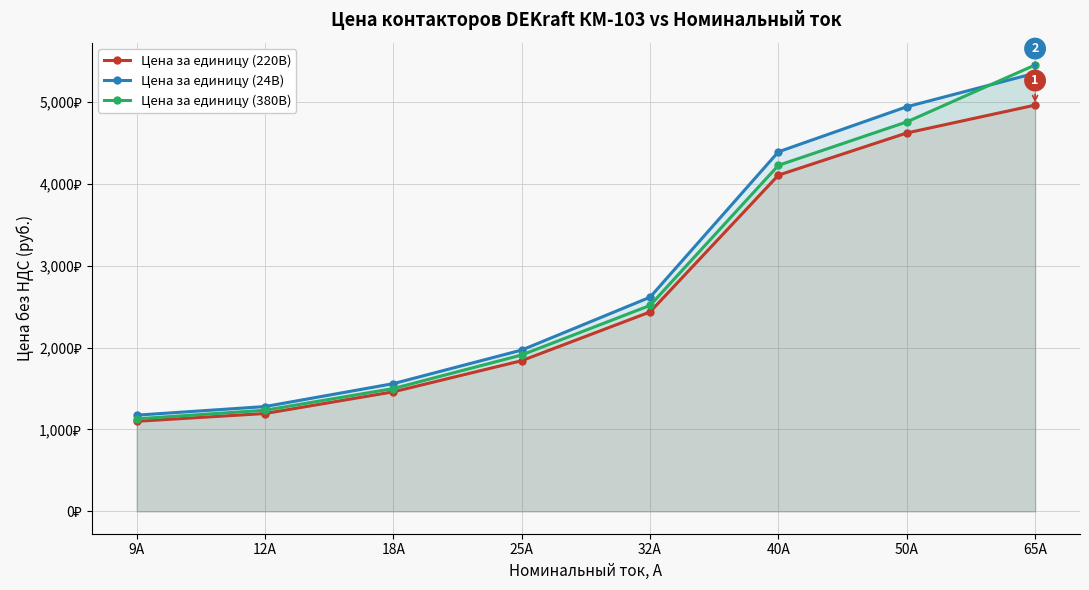

What is the average value of the Цена за единицу (24В) series?

2910